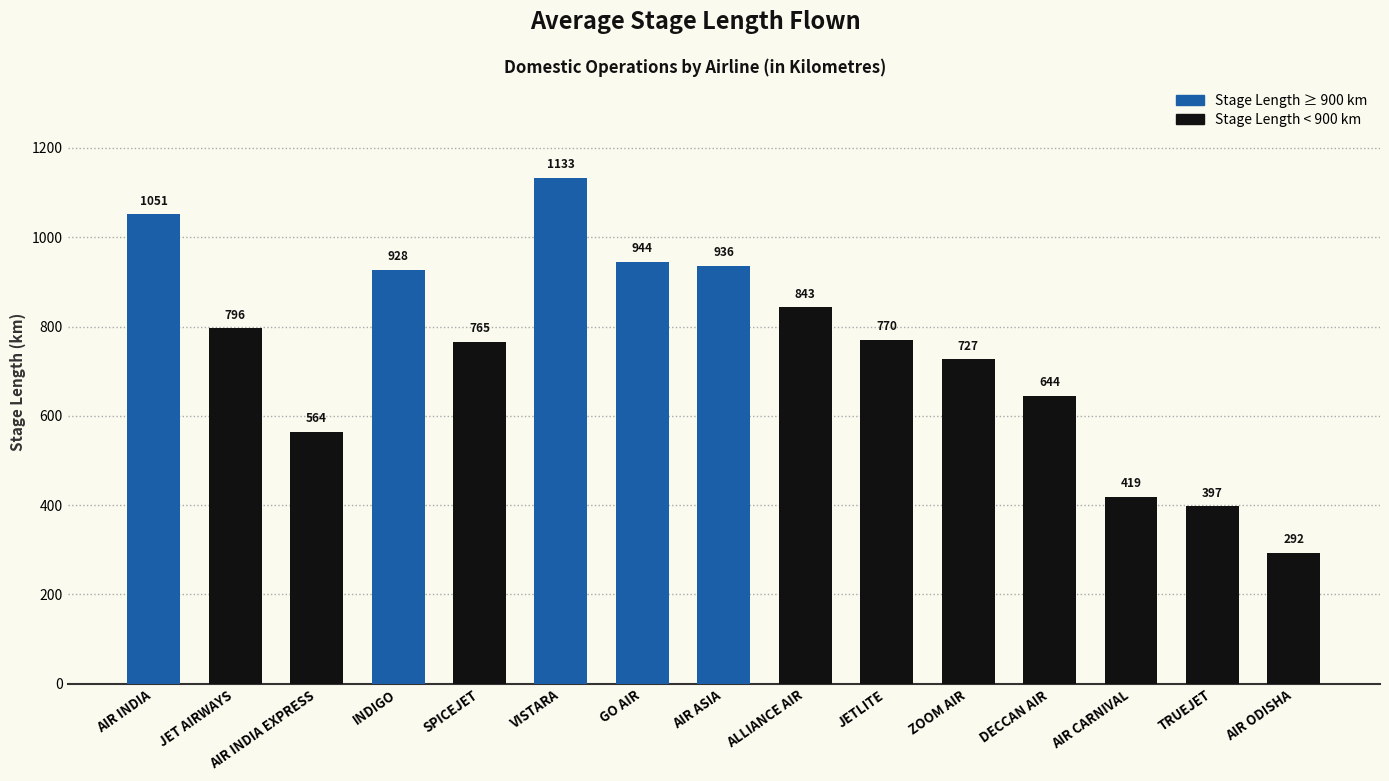

How many series are shown in this chart?

1